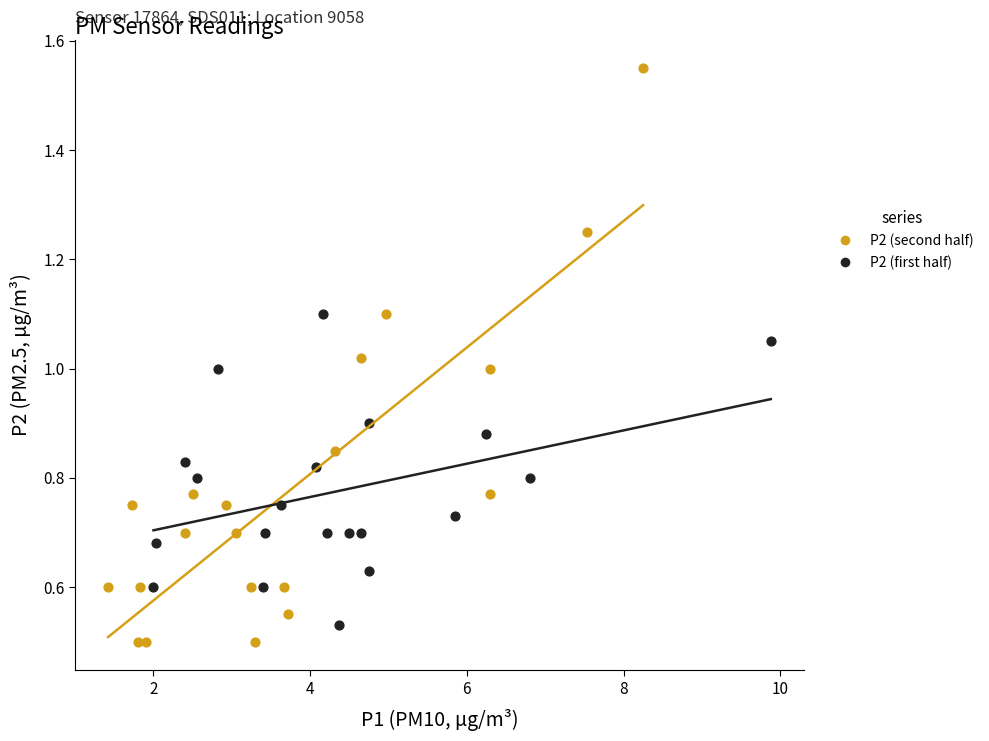

Which series has the largest Y range (max minus min)?

P2 (second half)